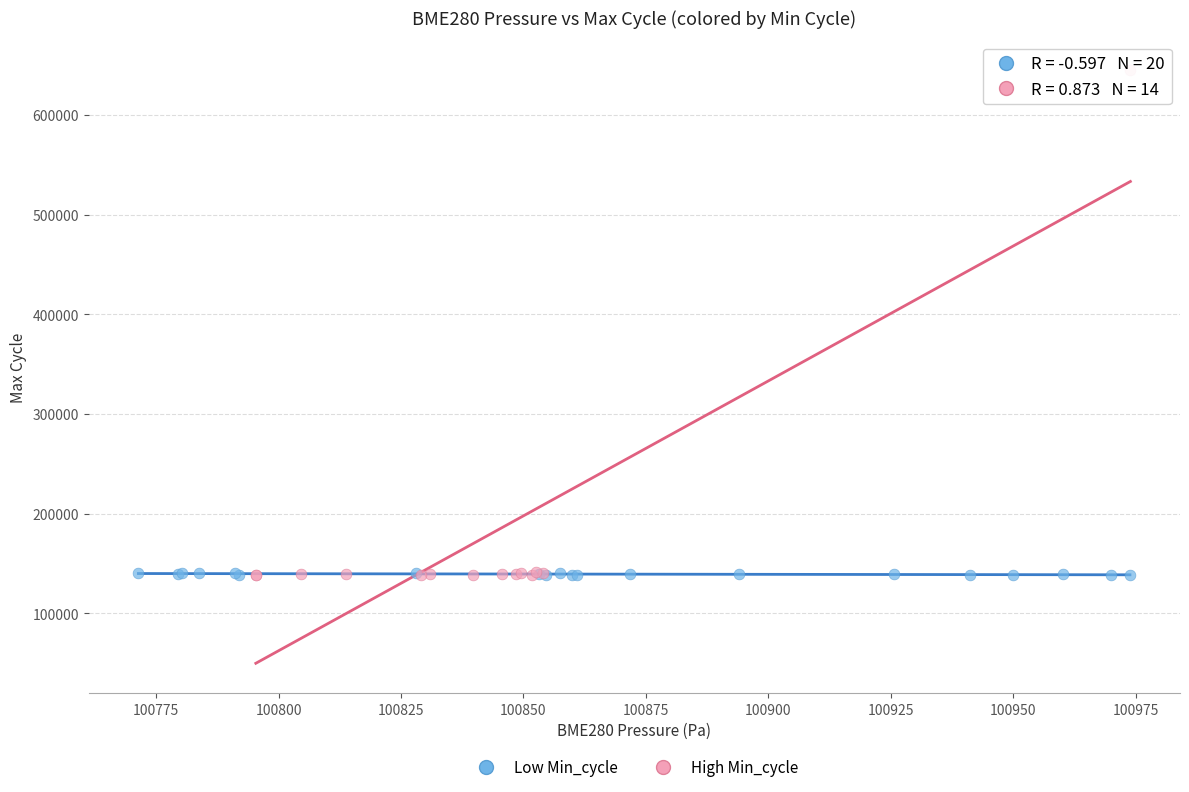

Which series has the widest spread of Y values?

High Min_cycle